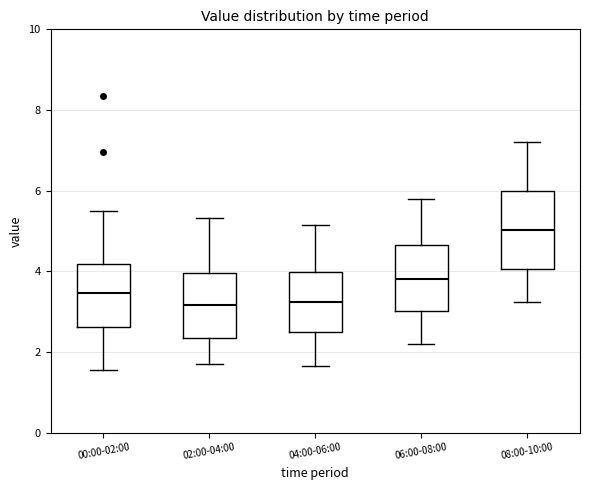

Where is the upper edge of the box for 04:00-06:00 on the y-axis? The values are not printed on the chart, so give them approximately, as read against the axis.

4.0